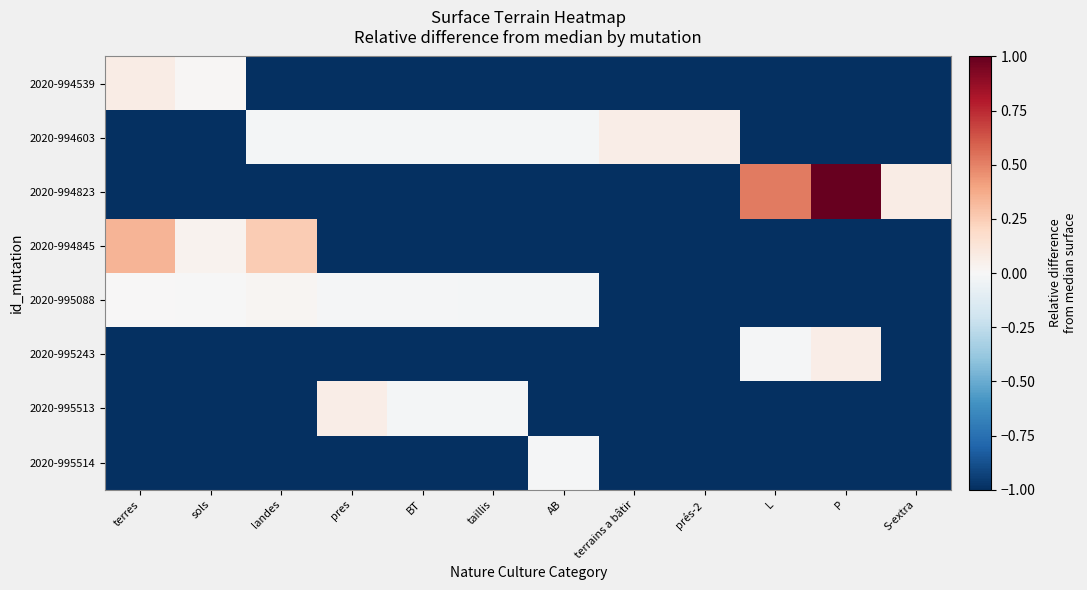

Reading left to right, what are all the values shown in this chart?

2020-994539: terres=0.1	sols=0.0	landes=-1.0	pres=-1.0	BT=-1.0	taillis=-1.0	AB=-1.0	terrains a bâtir=-1.0	prés-2=-1.0	L=-1.0	P=-1.0	S-extra=-1.0
2020-994603: terres=-1.0	sols=-1.0	landes=-0.0	pres=-0.0	BT=-0.0	taillis=-0.0	AB=-0.0	terrains a bâtir=0.1	prés-2=0.1	L=-1.0	P=-1.0	S-extra=-1.0
2020-994823: terres=-1.0	sols=-1.0	landes=-1.0	pres=-1.0	BT=-1.0	taillis=-1.0	AB=-1.0	terrains a bâtir=-1.0	prés-2=-1.0	L=0.5	P=1.0	S-extra=0.1
2020-994845: terres=0.3	sols=0.0	landes=0.3	pres=-1.0	BT=-1.0	taillis=-1.0	AB=-1.0	terrains a bâtir=-1.0	prés-2=-1.0	L=-1.0	P=-1.0	S-extra=-1.0
2020-995088: terres=0.0	sols=-0.0	landes=0.0	pres=-0.0	BT=-0.0	taillis=-0.0	AB=-0.0	terrains a bâtir=-1.0	prés-2=-1.0	L=-1.0	P=-1.0	S-extra=-1.0
2020-995243: terres=-1.0	sols=-1.0	landes=-1.0	pres=-1.0	BT=-1.0	taillis=-1.0	AB=-1.0	terrains a bâtir=-1.0	prés-2=-1.0	L=-0.0	P=0.1	S-extra=-1.0
2020-995513: terres=-1.0	sols=-1.0	landes=-1.0	pres=0.1	BT=-0.0	taillis=-0.0	AB=-1.0	terrains a bâtir=-1.0	prés-2=-1.0	L=-1.0	P=-1.0	S-extra=-1.0
2020-995514: terres=-1.0	sols=-1.0	landes=-1.0	pres=-1.0	BT=-1.0	taillis=-1.0	AB=-0.0	terrains a bâtir=-1.0	prés-2=-1.0	L=-1.0	P=-1.0	S-extra=-1.0